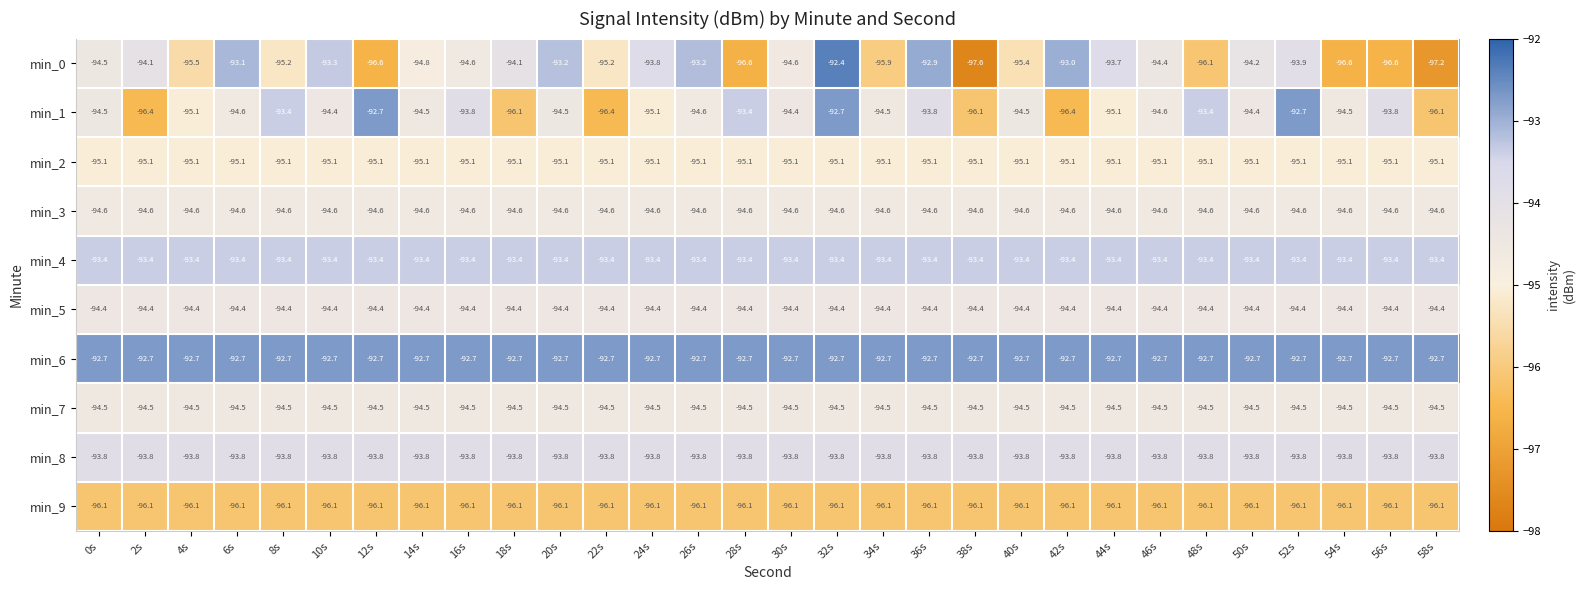

Which series has the largest range (max minus min)?

min_0